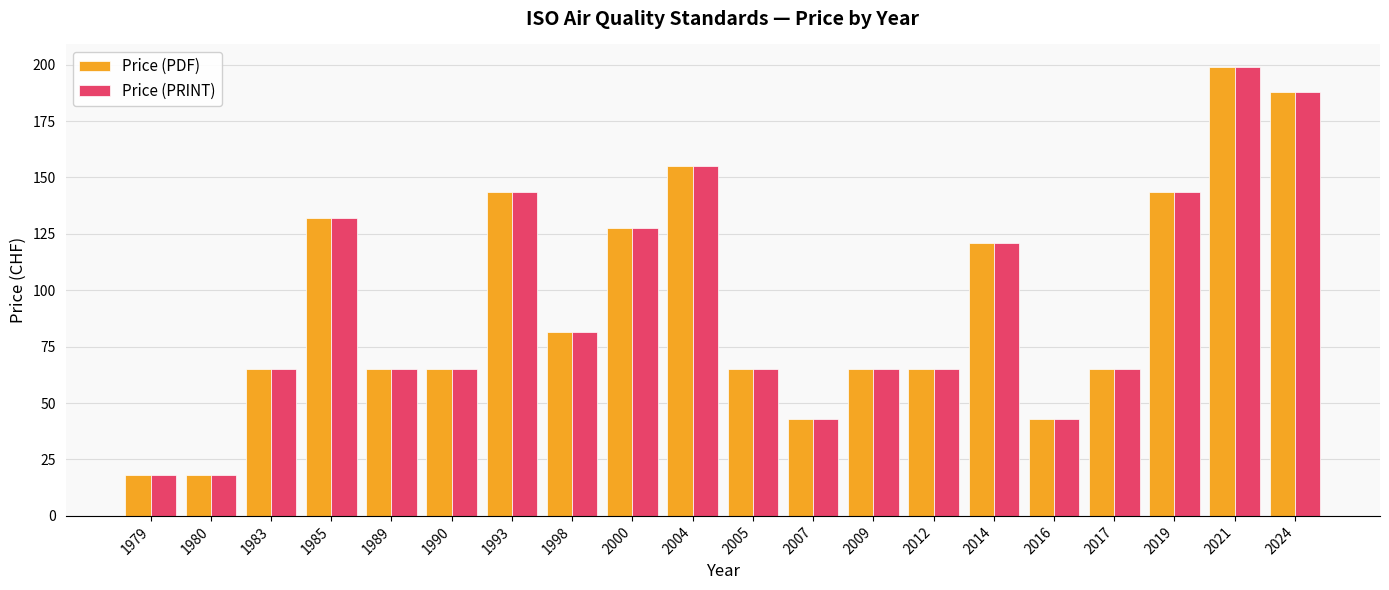

How many series are shown in this chart?

2